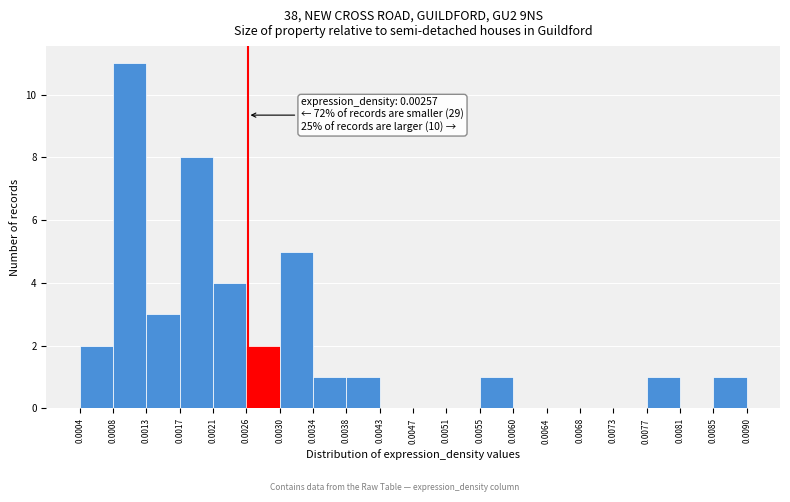

Which range on the x-axis has the tallest bar?

0.0008 to 0.0013